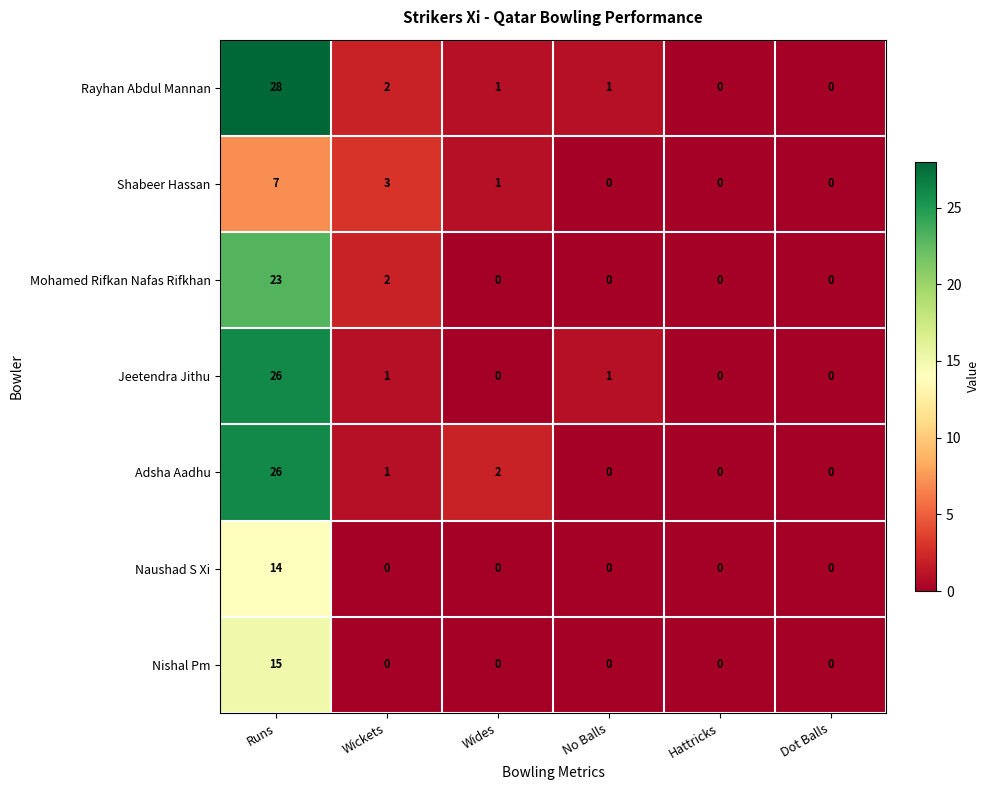

Which series has the largest total across all categories?

Rayhan Abdul Mannan